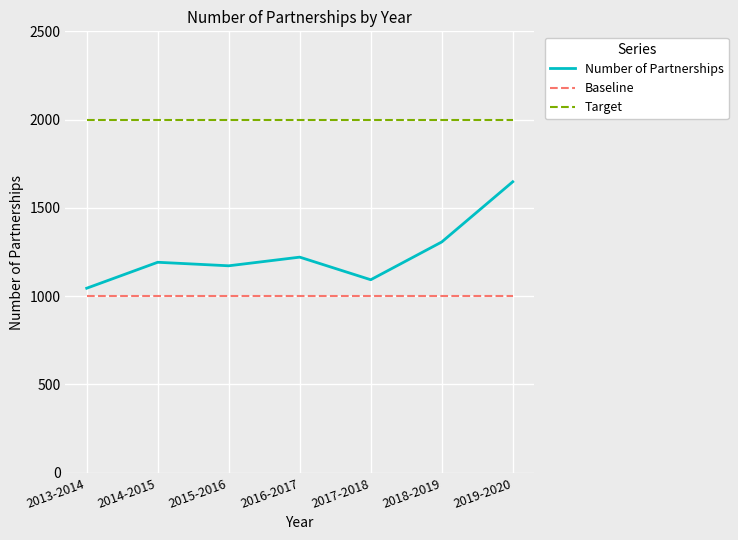

What is the average value of the Target series?

2000